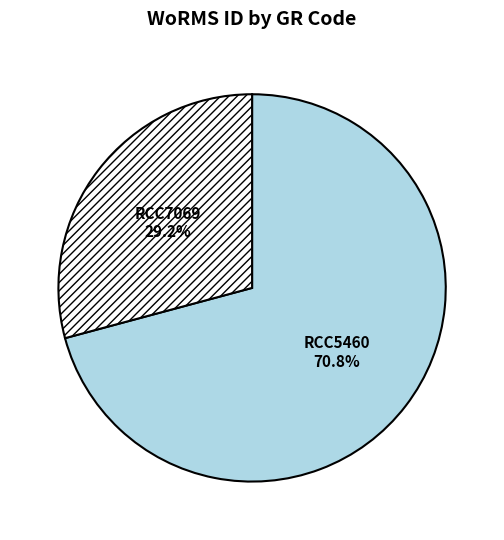

What percentage is the RCC5460 slice, to the nearest percent?

71%